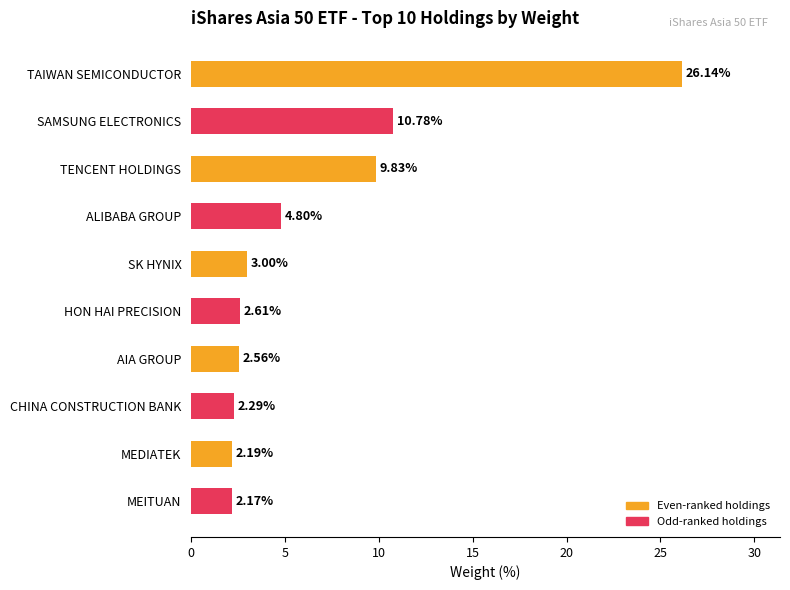

What is the label of the 9th bar from the bottom?

SAMSUNG ELECTRONICS